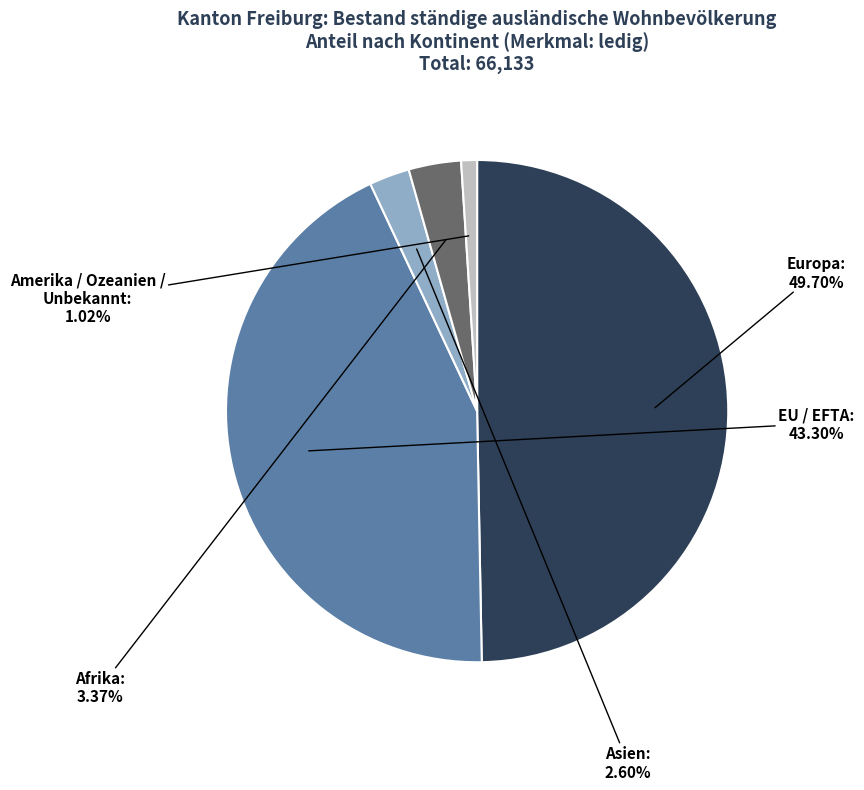

To the nearest percent, what portion does Europa represent?

50%